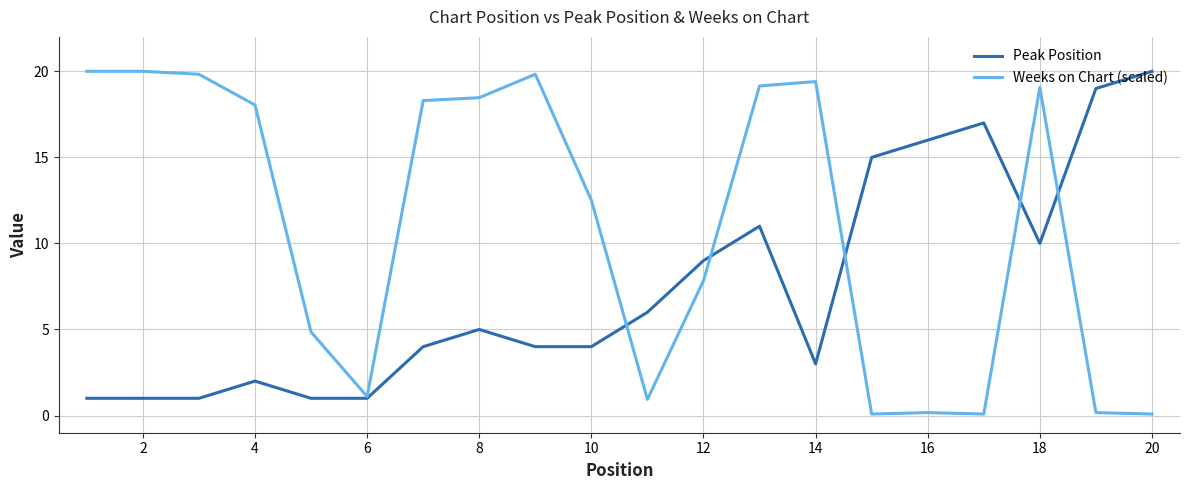

What is the maximum value shown in the chart?

20.0